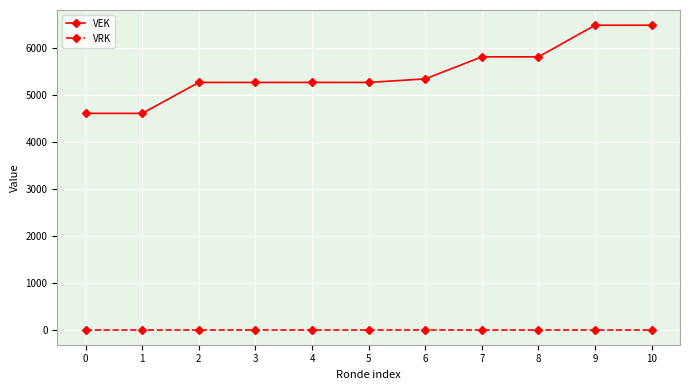

How many data points does each series have?

11